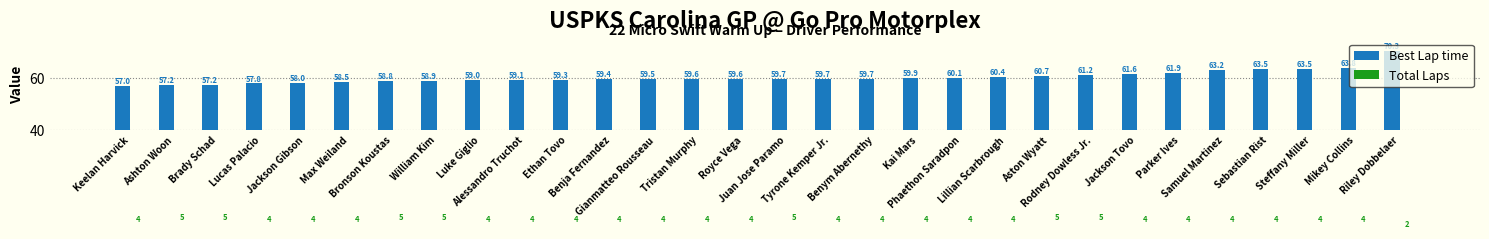

How many values in the Best Lap time series exceed 59?

22